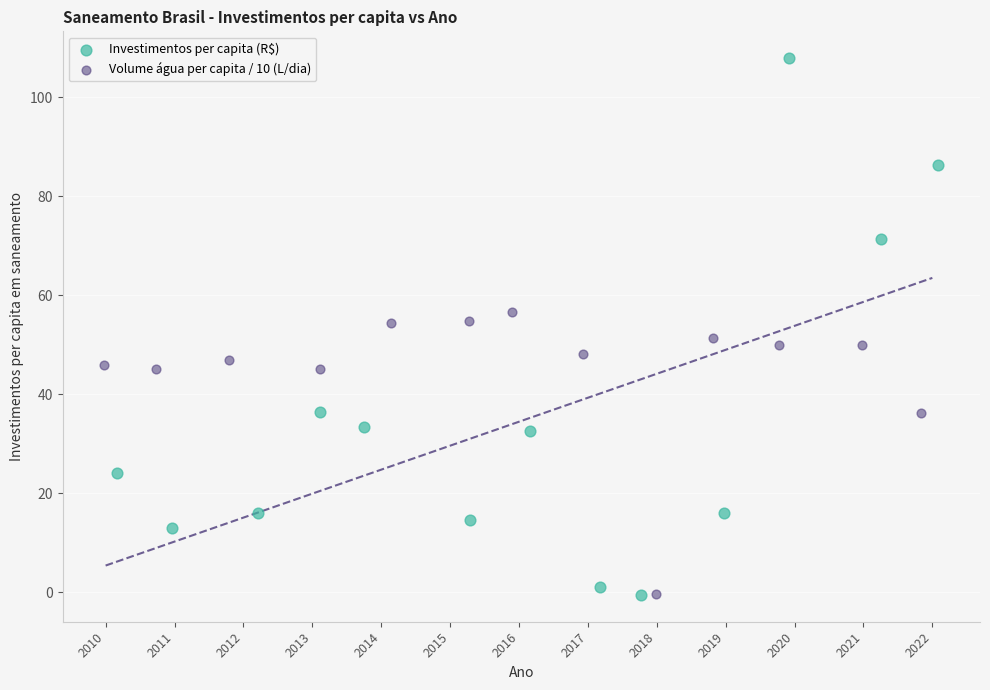

Which series reaches the maximum Y coordinate?

Investimentos per capita (R$)